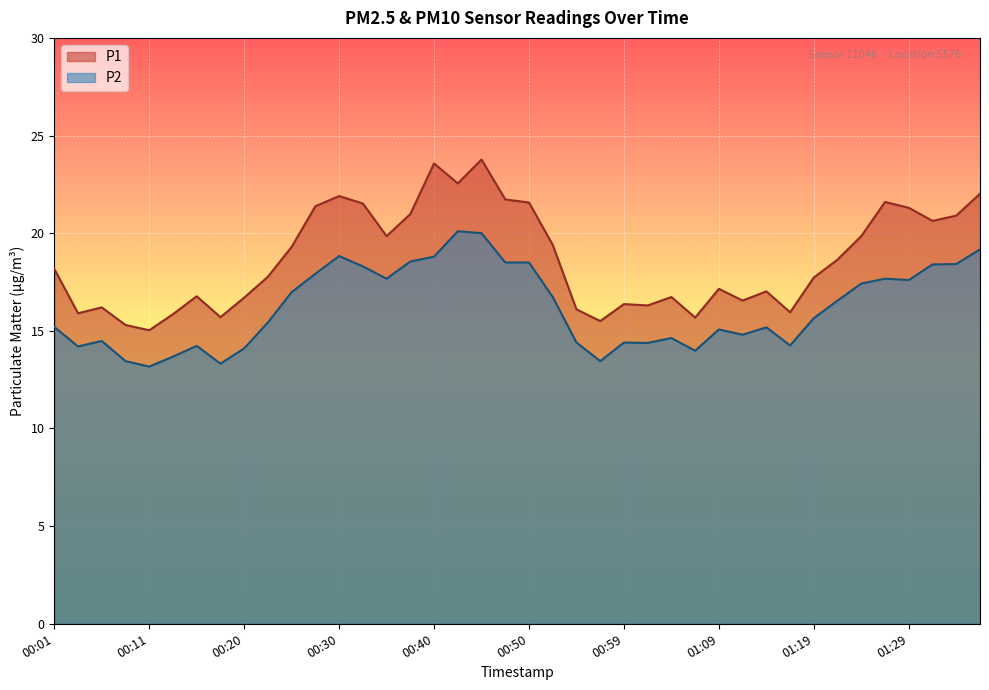

What are all the series names shown in the legend?

P1, P2